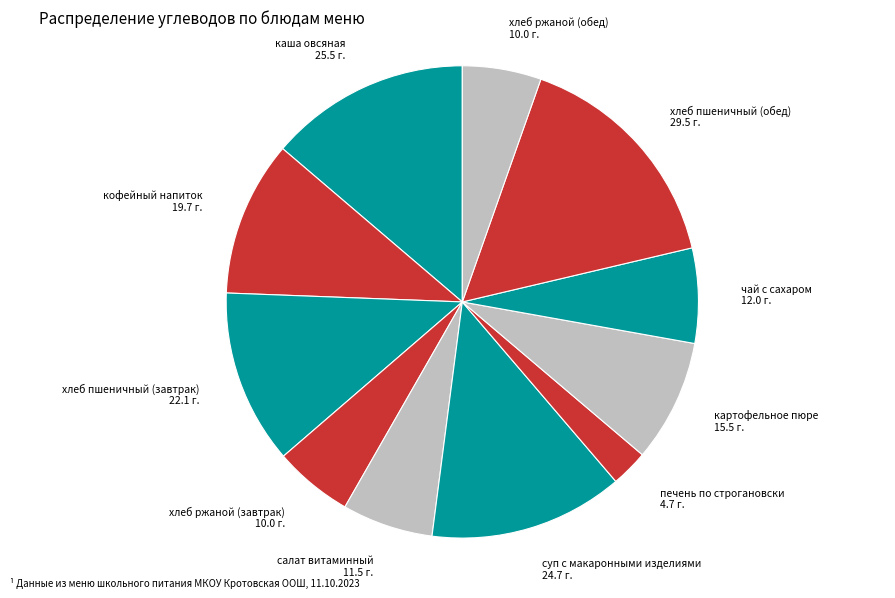

Is there a majority slice in this chart?

No